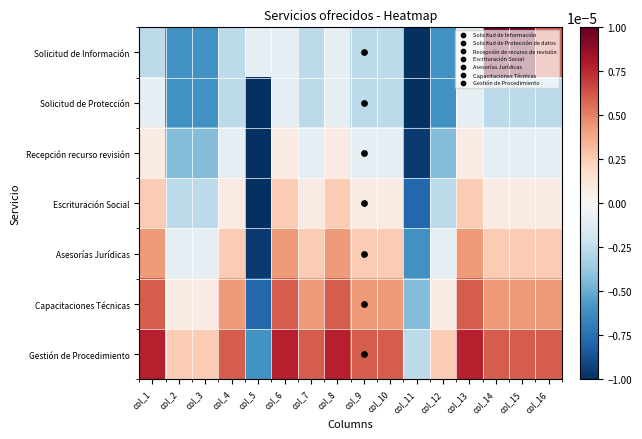

How many series are shown in this chart?

7